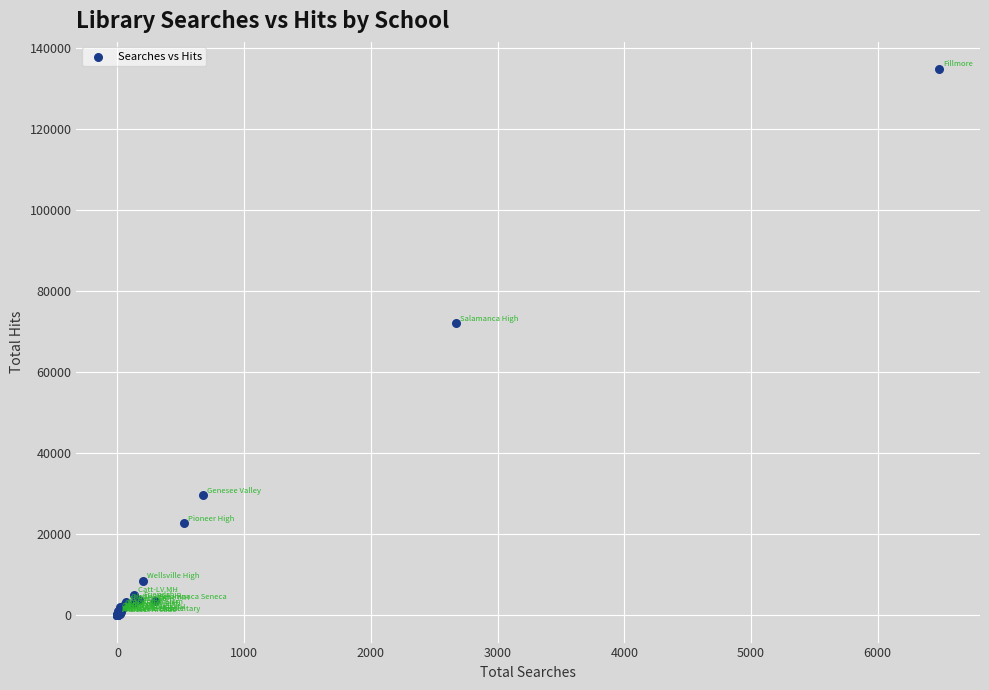

What Y value in the scatter plot is closest to 67421?

72087